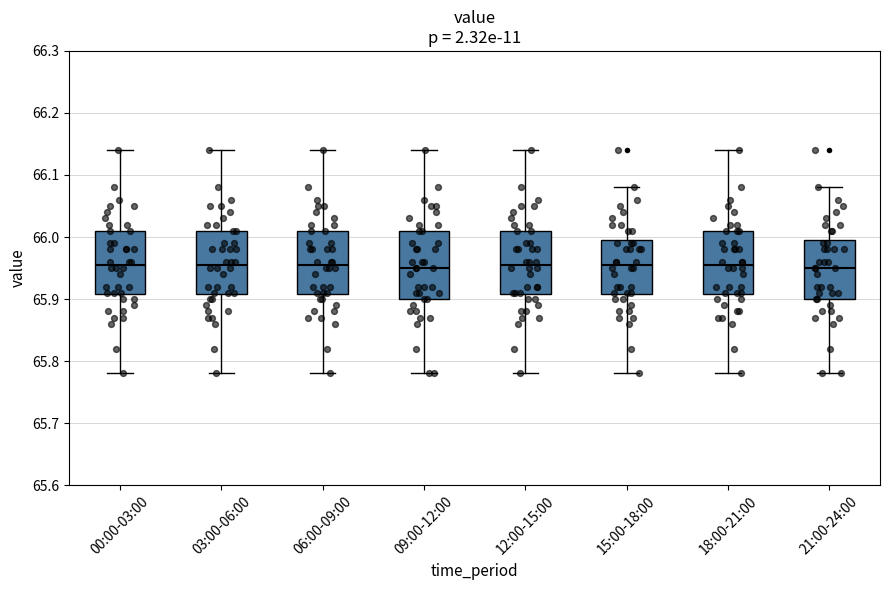

Reading left to right, read every box against the y-axis: the position of its median line, the range the box covers, and the ends of its whiskers. The values are not printed on the chart, so give them approximately, as read against the axis.

00:00-03:00: median 65.96, box 65.91 to 66.01, whiskers 65.78 to 66.14
03:00-06:00: median 65.96, box 65.91 to 66.01, whiskers 65.78 to 66.14
06:00-09:00: median 65.96, box 65.91 to 66.01, whiskers 65.78 to 66.14
09:00-12:00: median 65.95, box 65.90 to 66.01, whiskers 65.78 to 66.14
12:00-15:00: median 65.96, box 65.91 to 66.01, whiskers 65.78 to 66.14
15:00-18:00: median 65.96, box 65.91 to 66.00, whiskers 65.78 to 66.08
18:00-21:00: median 65.96, box 65.91 to 66.01, whiskers 65.78 to 66.14
21:00-24:00: median 65.95, box 65.90 to 66.00, whiskers 65.78 to 66.08